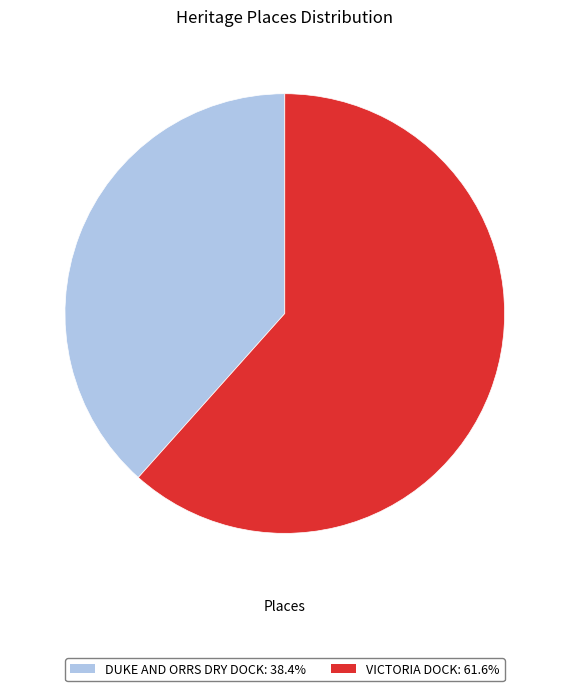

Do VICTORIA DOCK and DUKE AND ORRS DRY DOCK together represent more than half of the pie?

Yes